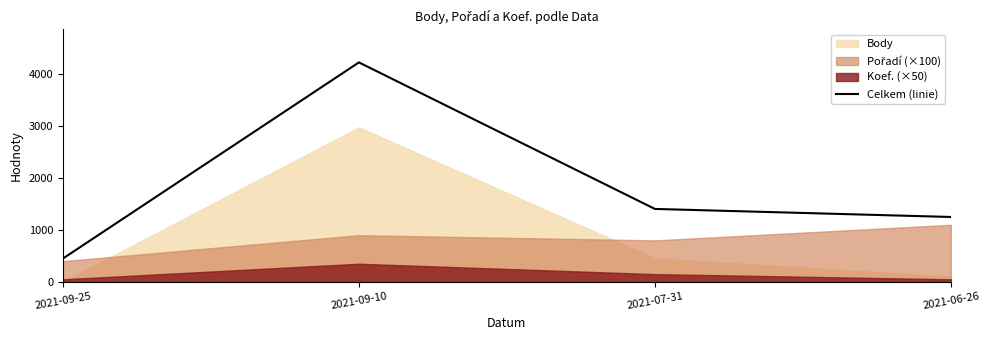

At which label does the data first exceed 1406?

2021-09-10